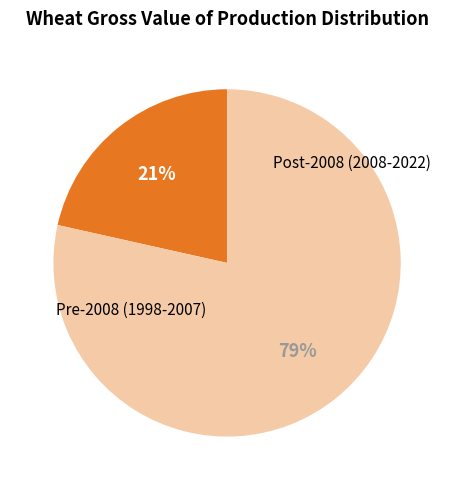

Is there a majority slice in this chart?

Yes